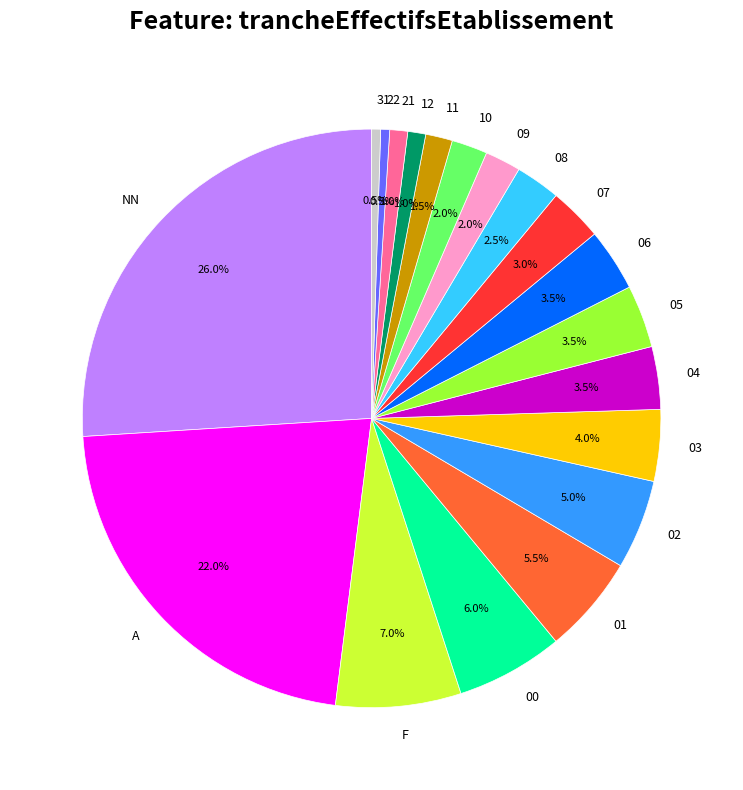

Is 12 the majority of the pie?

No